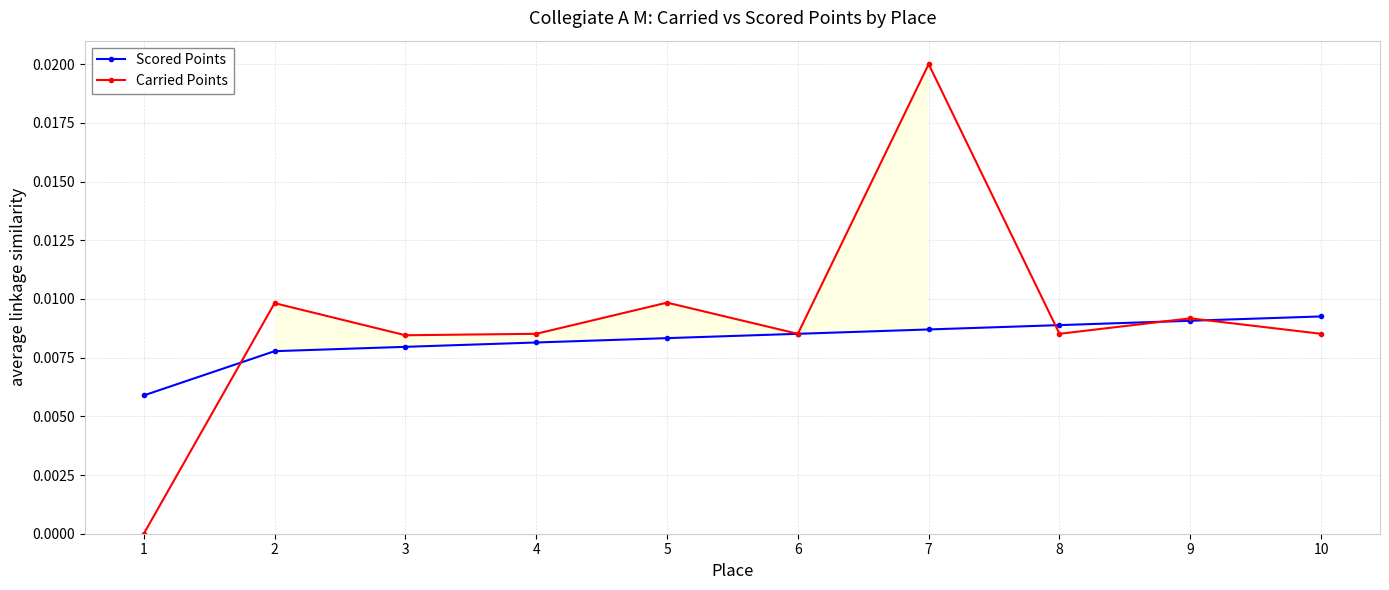

Which series has the largest range (max minus min)?

Carried Points